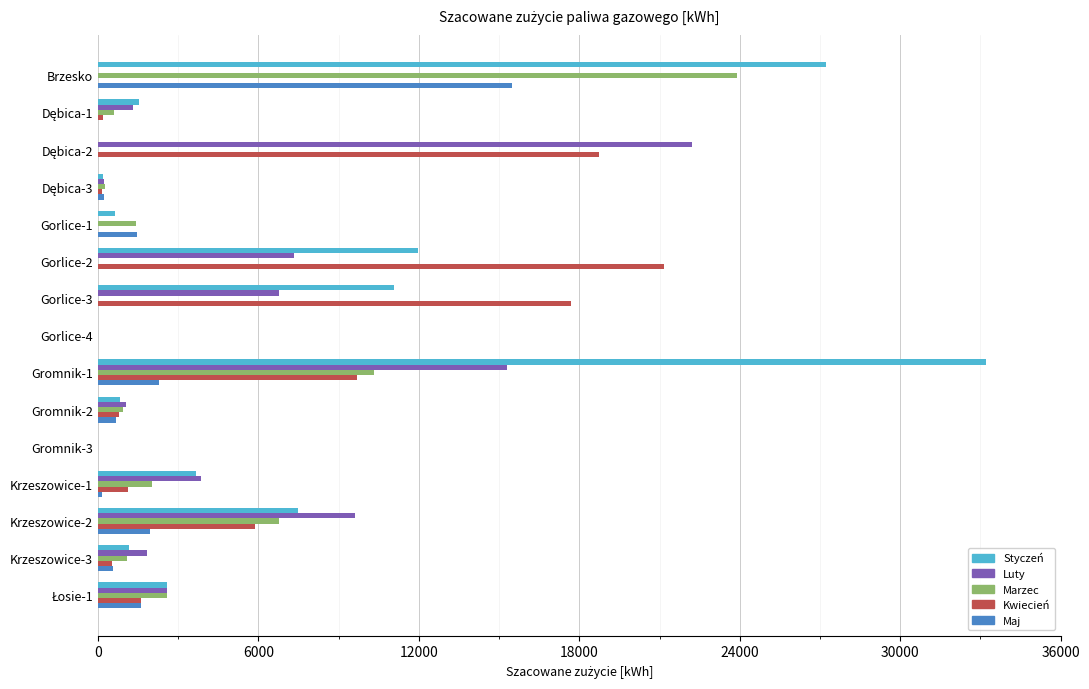

At which label is Styczeń closest to 16606?

Gorlice-2